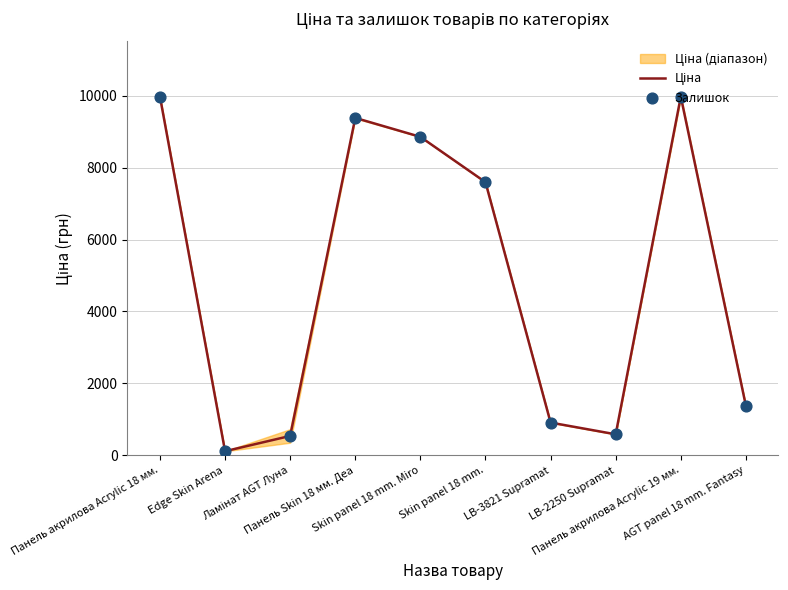

At which category is the sum across all series the highest?

Панель акрилова Acrylic 18 мм.